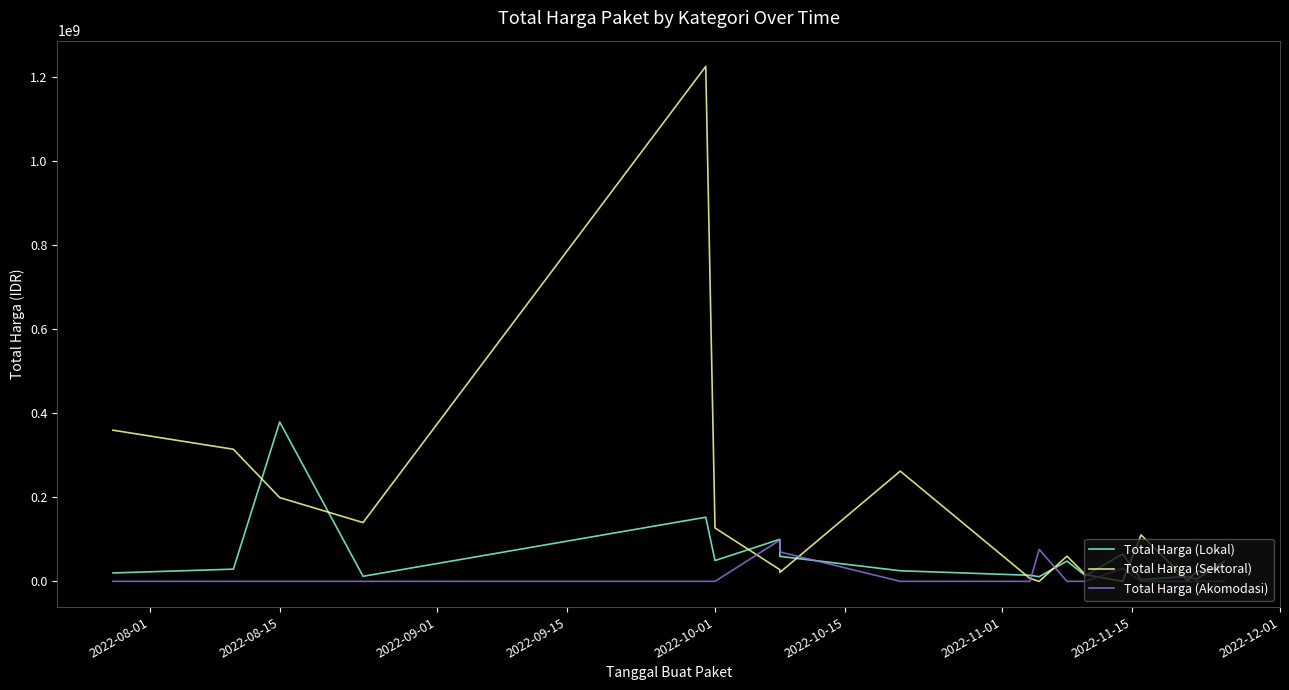

The Total Harga (Lokal) series shows 6022174 at 9. True or false?

False